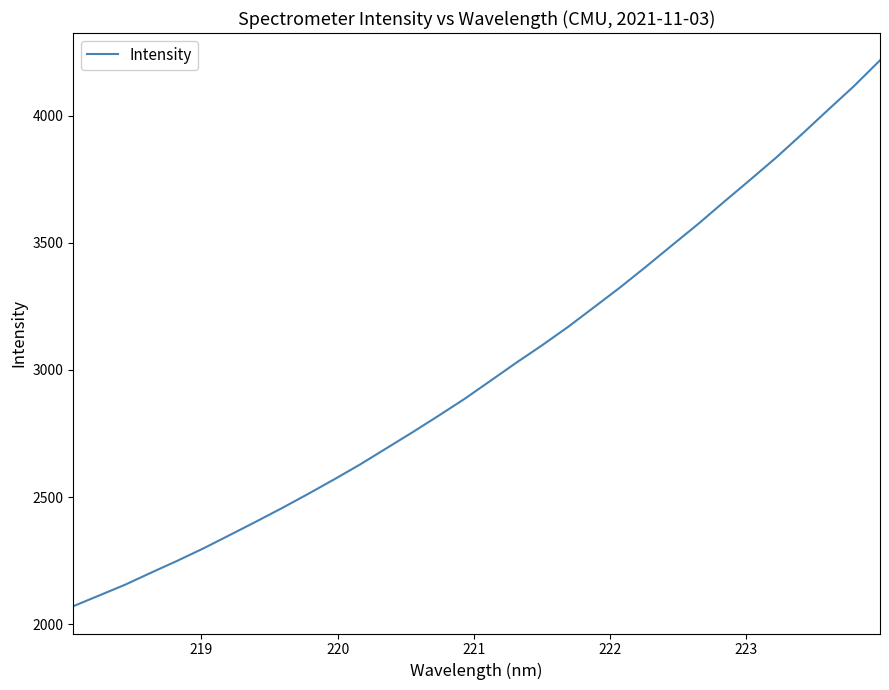

What is the smallest value displayed?

2071.0